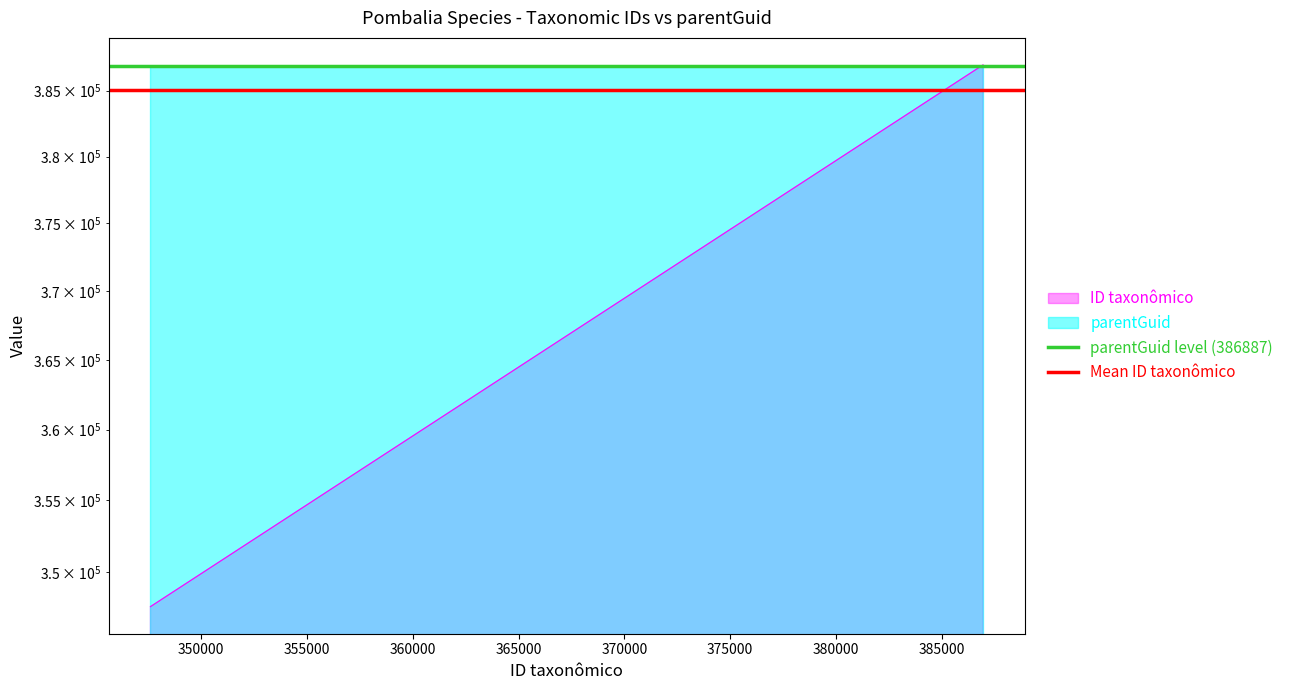

What is the value of the parentGuid level (386887) point at the 1st from the left?

386887.0